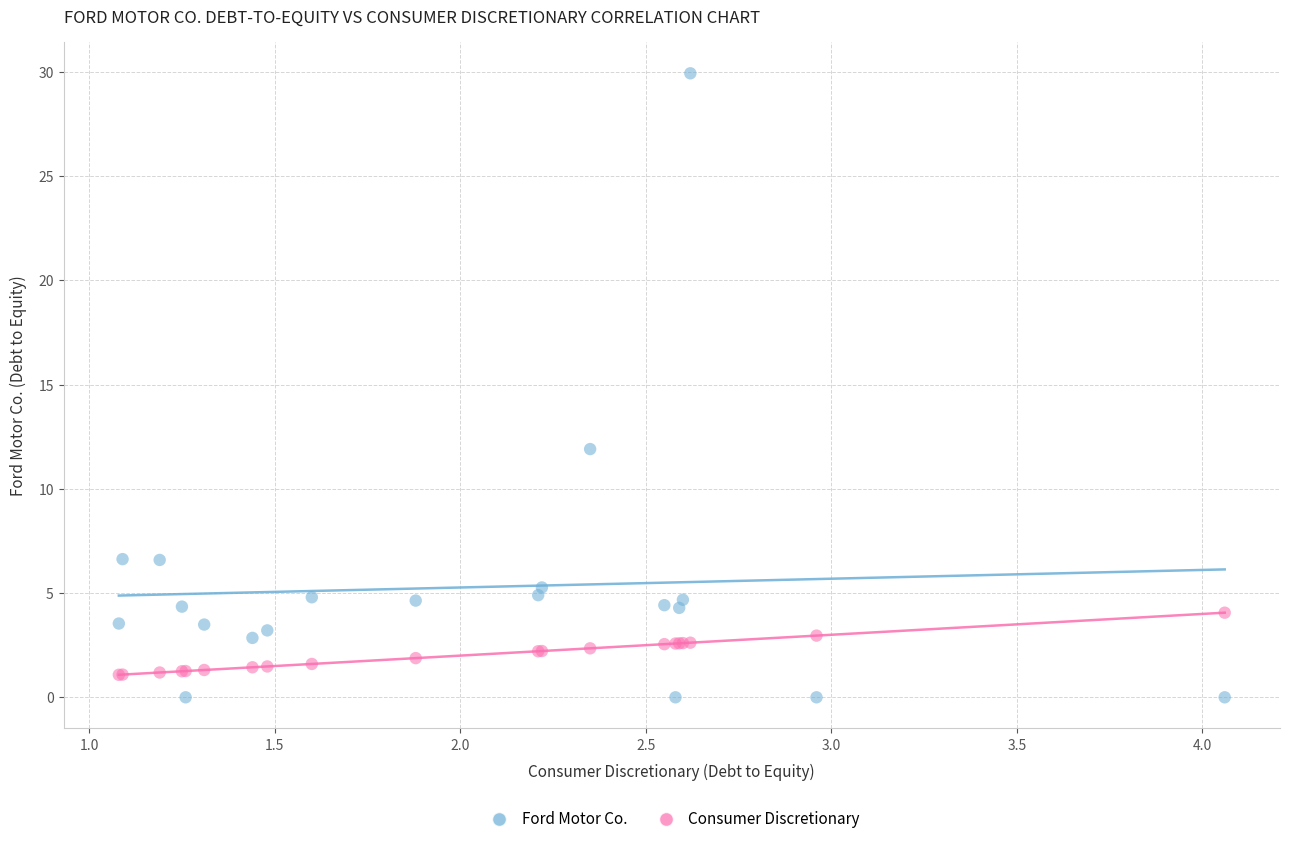

Which series has the largest Y range (max minus min)?

Ford Motor Co.